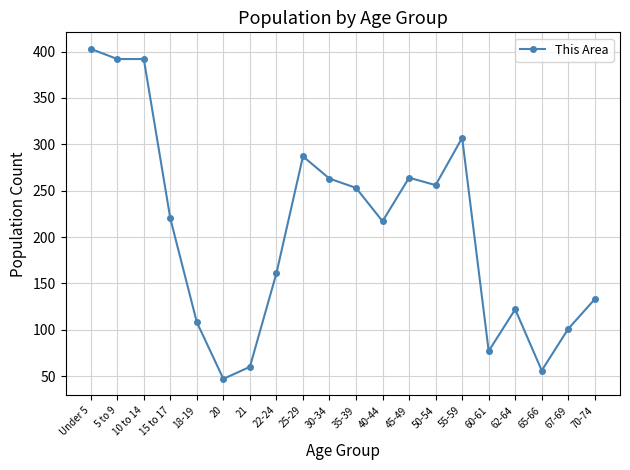

What is the label of the 15th point from the left?

55-59